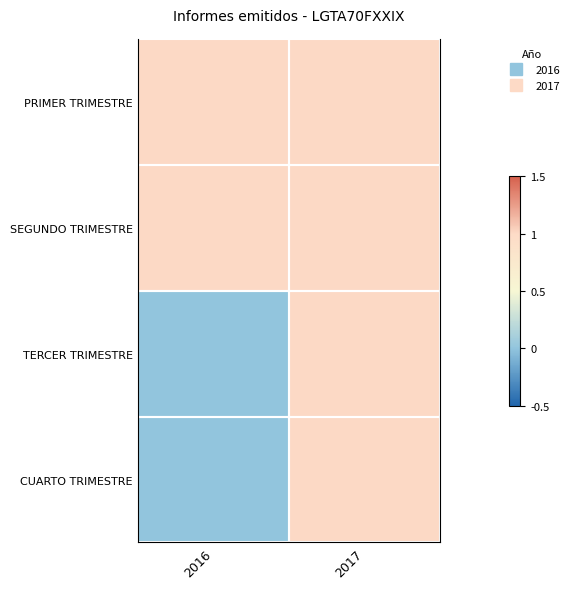

True or false: TERCER TRIMESTRE has a value of 1 at 2017.

False